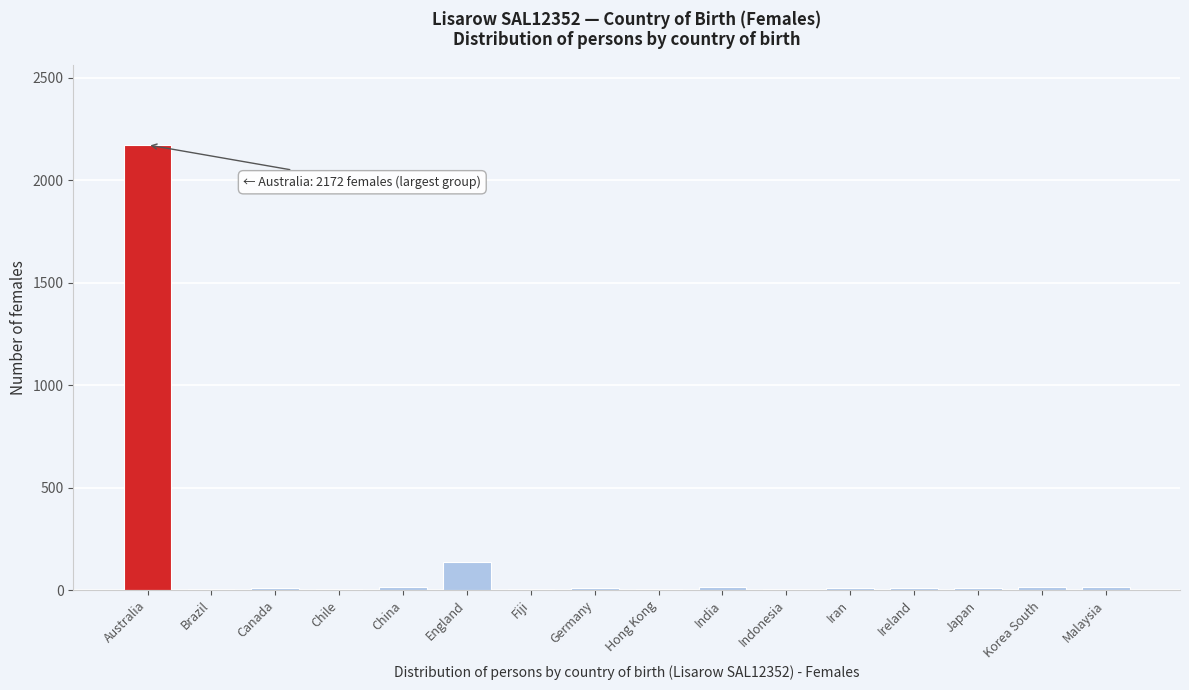

At which label is the value closest to 1087?

England